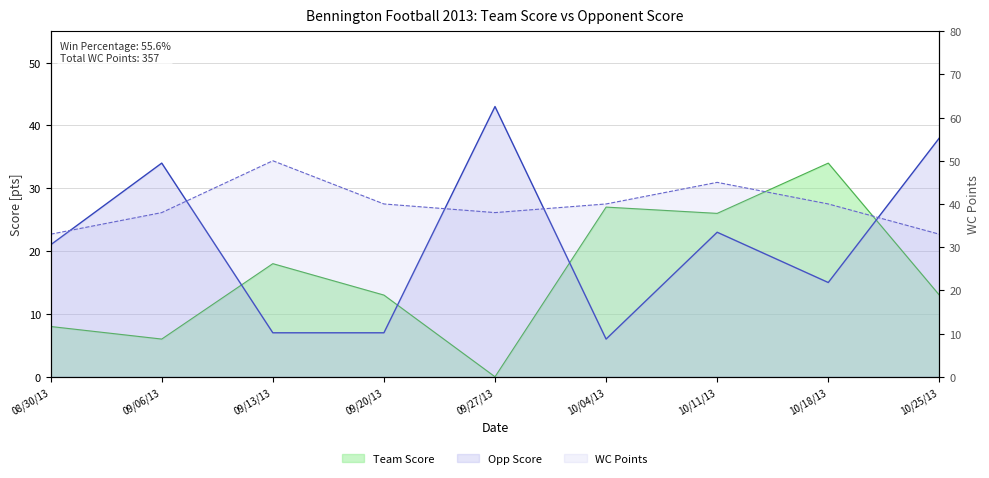

Between 10/18/13 and 09/27/13, which is larger?

10/18/13